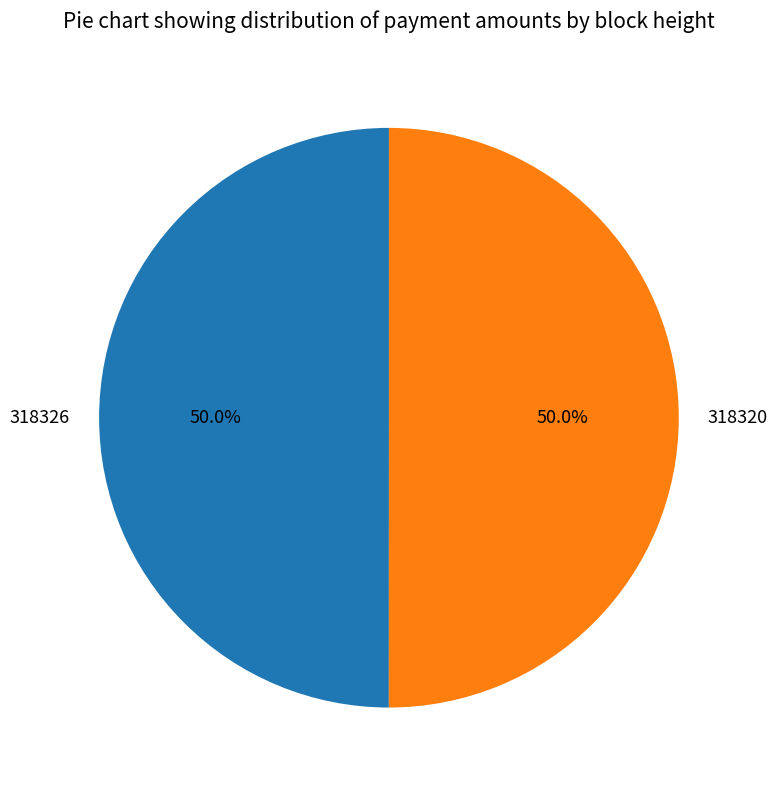

Do 318320 and 318326 together represent more than half of the pie?

Yes